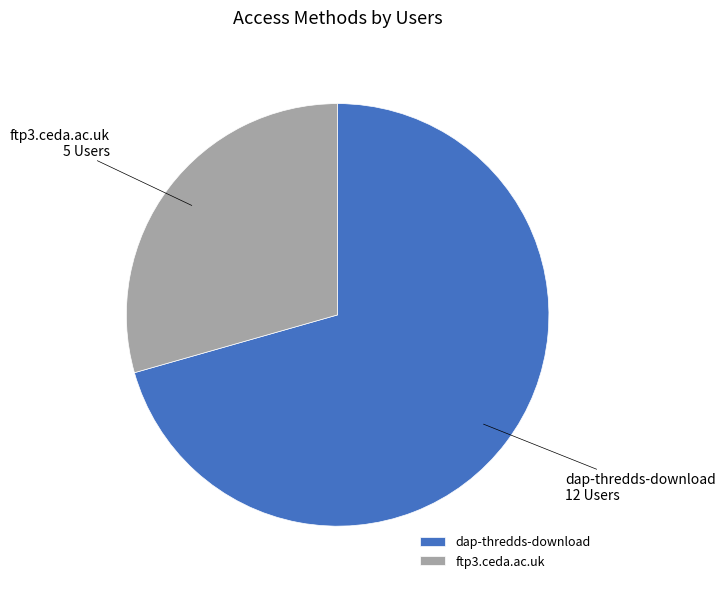

Rank the categories by value from lowest to highest.

ftp3.ceda.ac.uk, dap-thredds-download